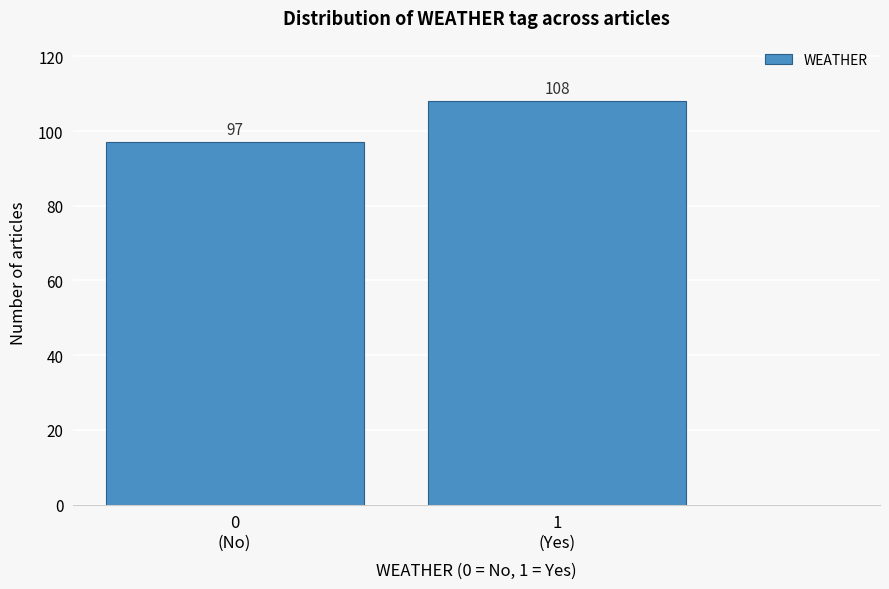

Reading right to left, list all the values displayed in this chart.

108	97